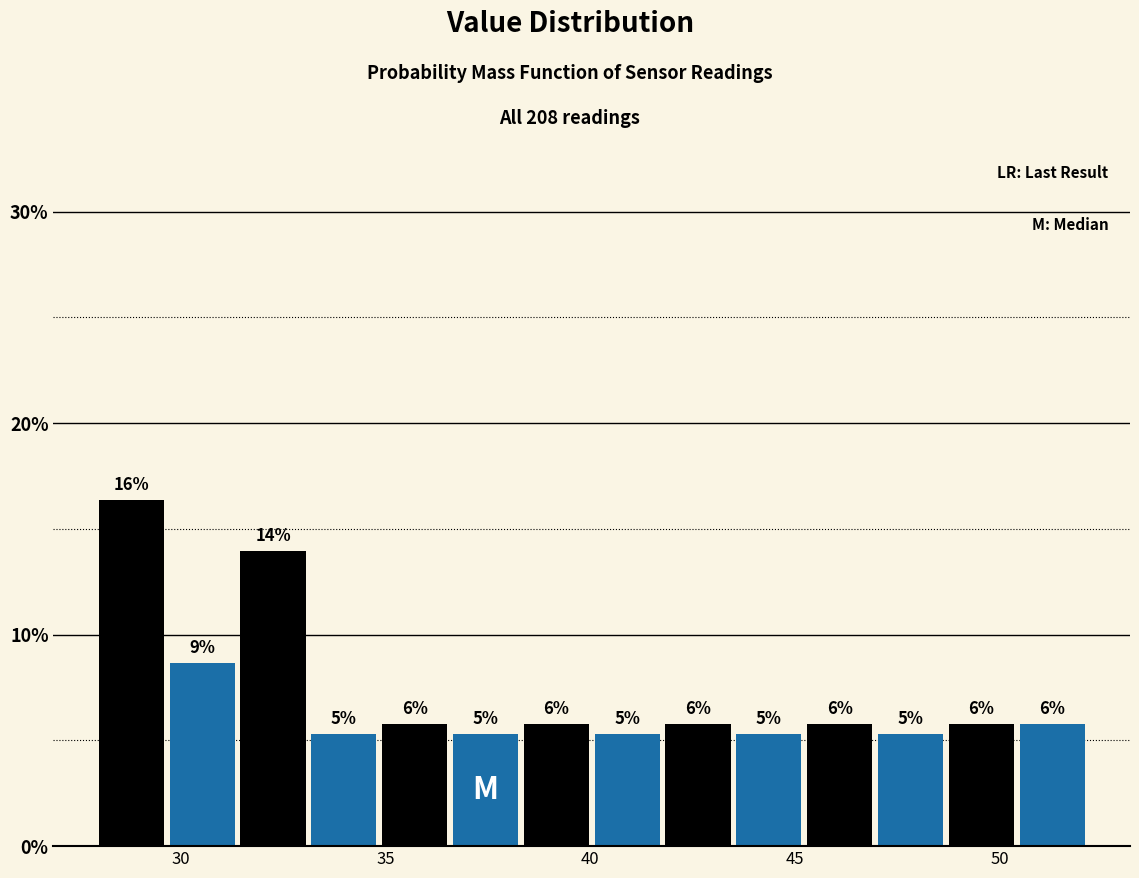

Read against the x-axis, roughly where is the centre of the tallest bar?

29.0